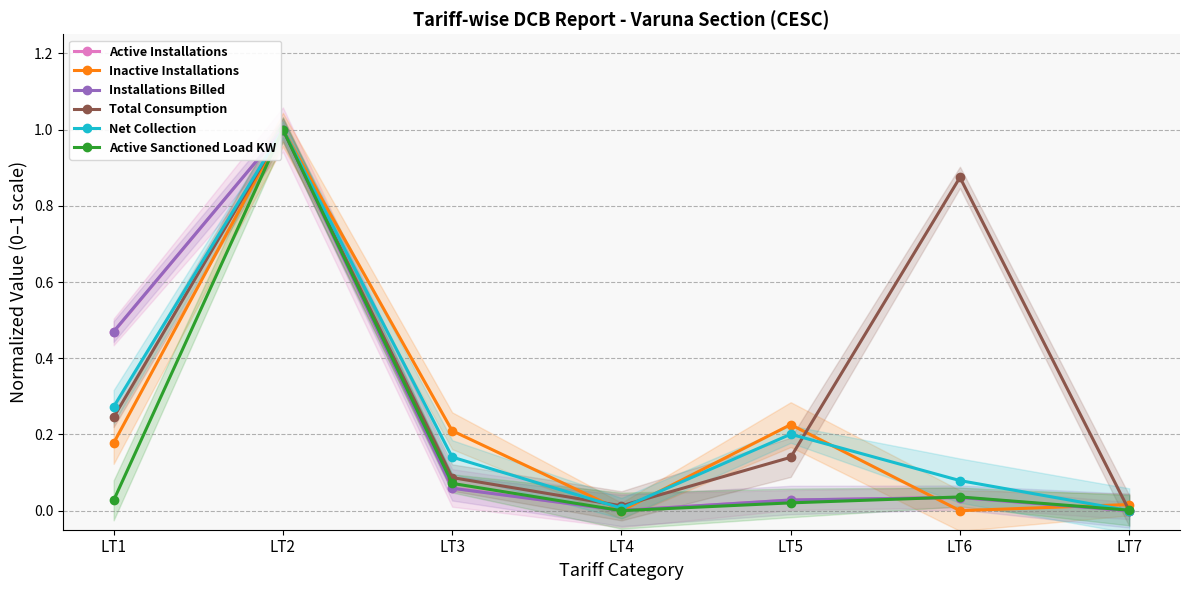

Rank the series by their maximum value, from highest to lowest.

Active Installations, Inactive Installations, Installations Billed, Total Consumption, Net Collection, Active Sanctioned Load KW